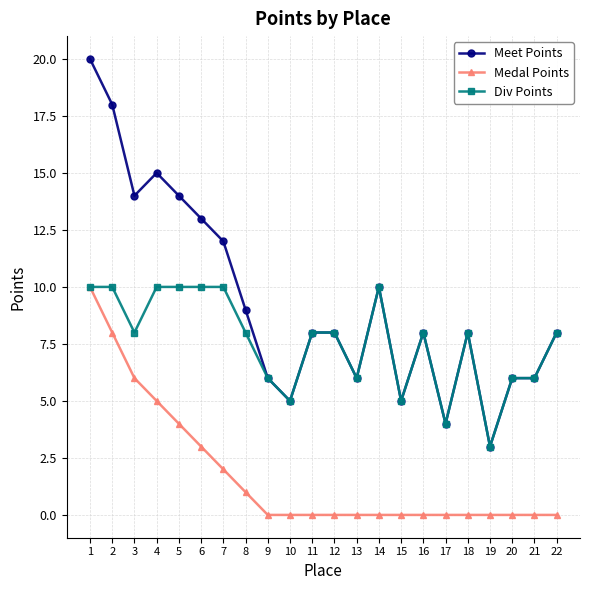

What is the highest value of the Meet Points series?

20